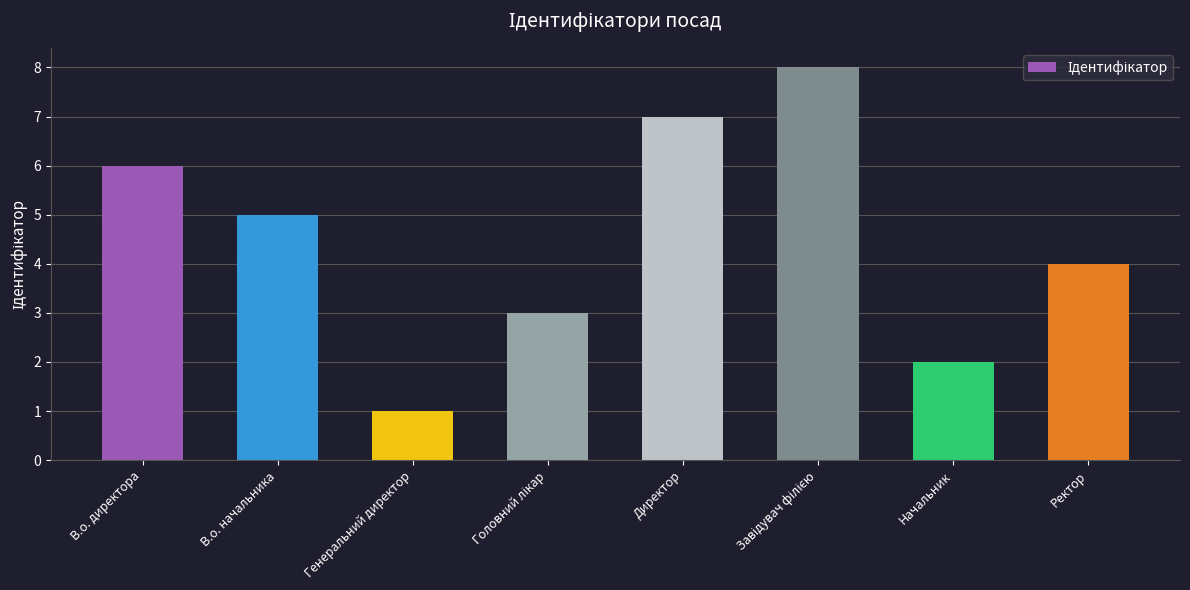

Reading left to right, what are all the values shown in this chart?

6	5	1	3	7	8	2	4